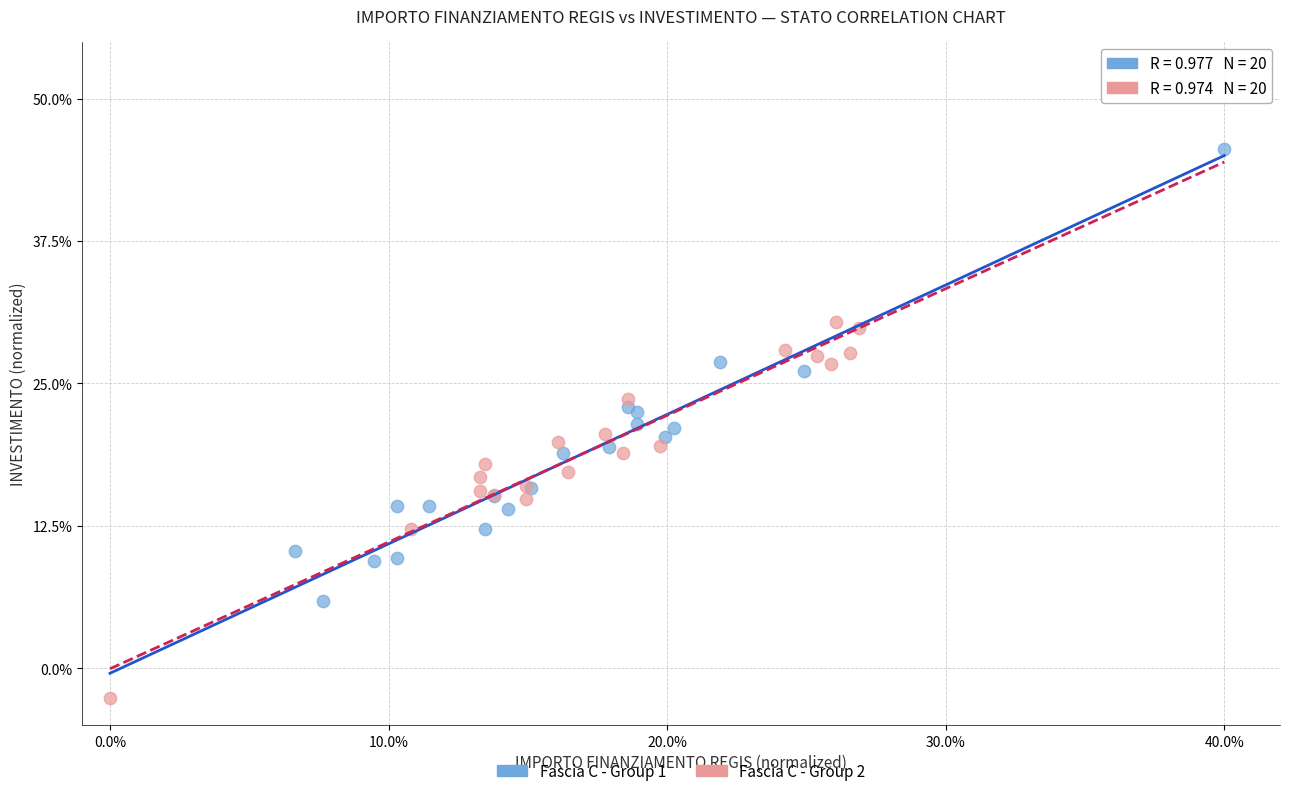

Which series reaches the minimum Y coordinate?

Fascia C - Group 2